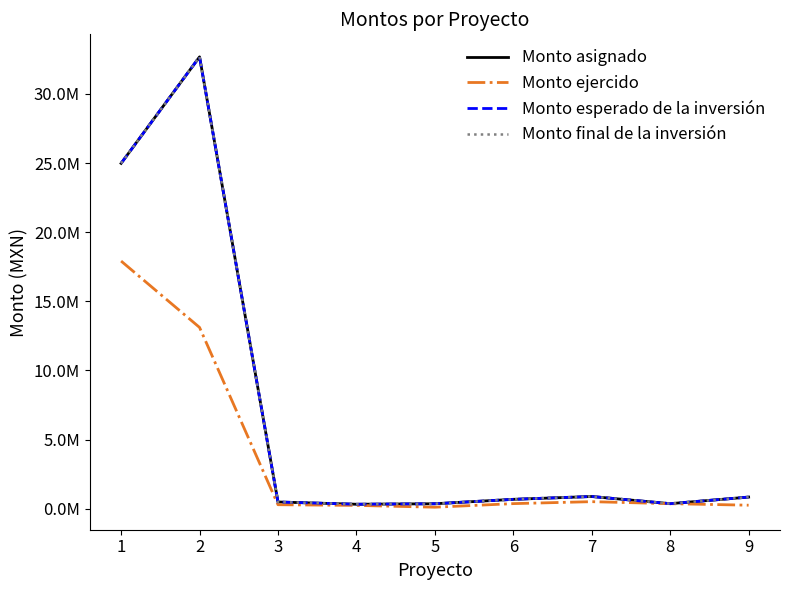

Is this an area chart (filled region under the line)?

No